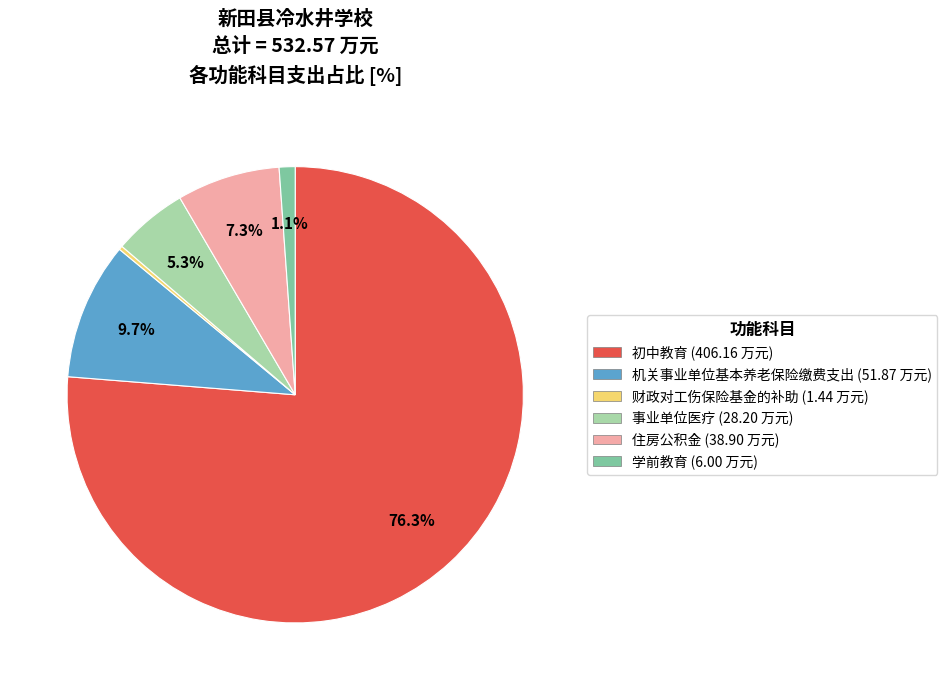

Which slice is the largest?

初中教育